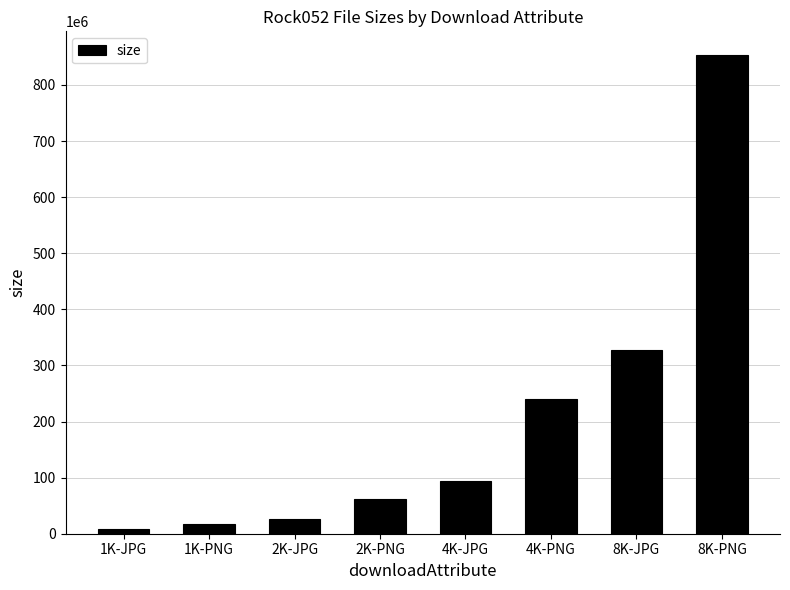

What is the label of the 8th bar from the right?

1K-JPG